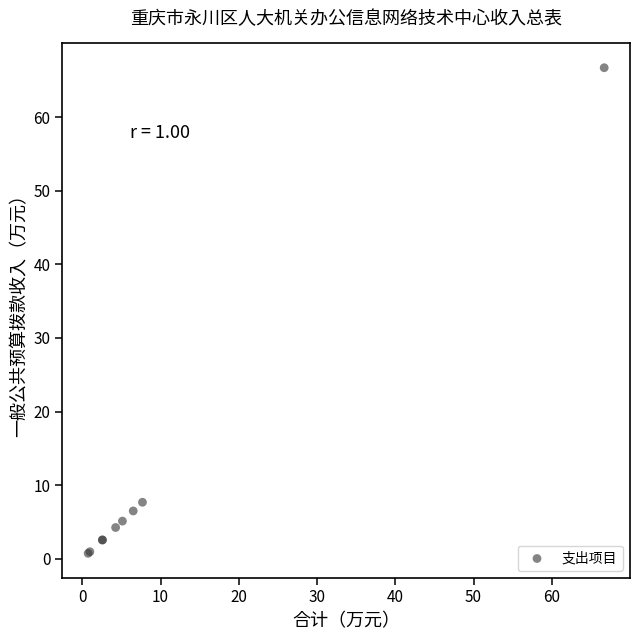

What Y value in the scatter plot is closest to 33?

7.7